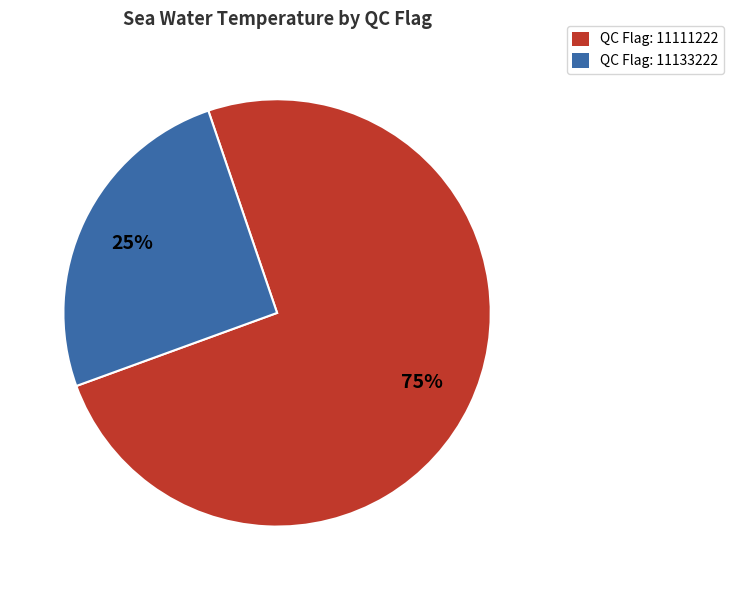

How many slices are in this pie chart?

2